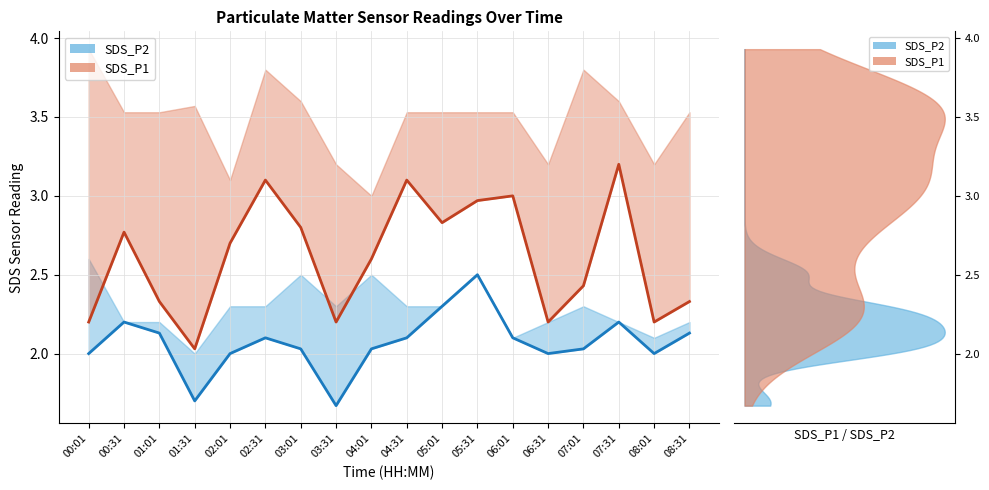

At which label is SDS_P2 closest to 2?

00:01